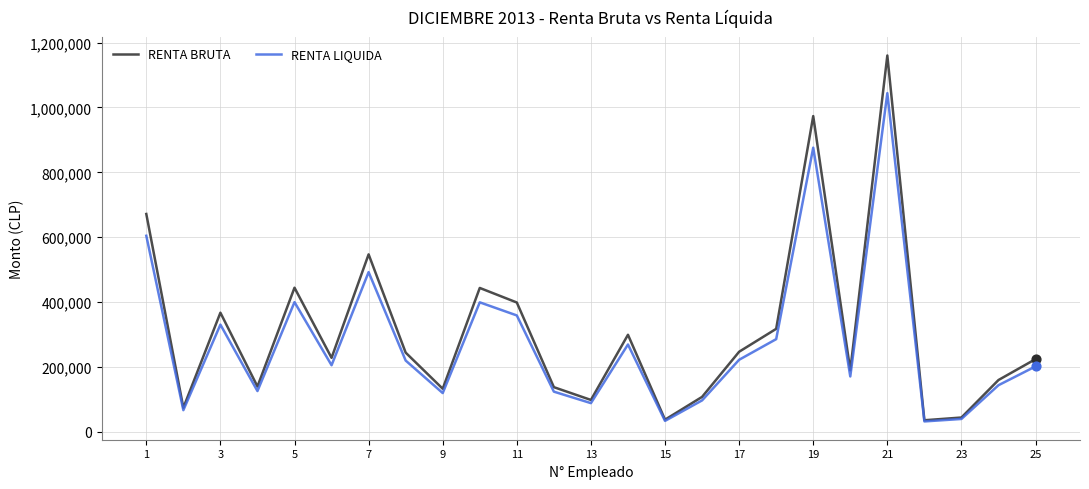

Which series has the largest total across all categories?

RENTA BRUTA